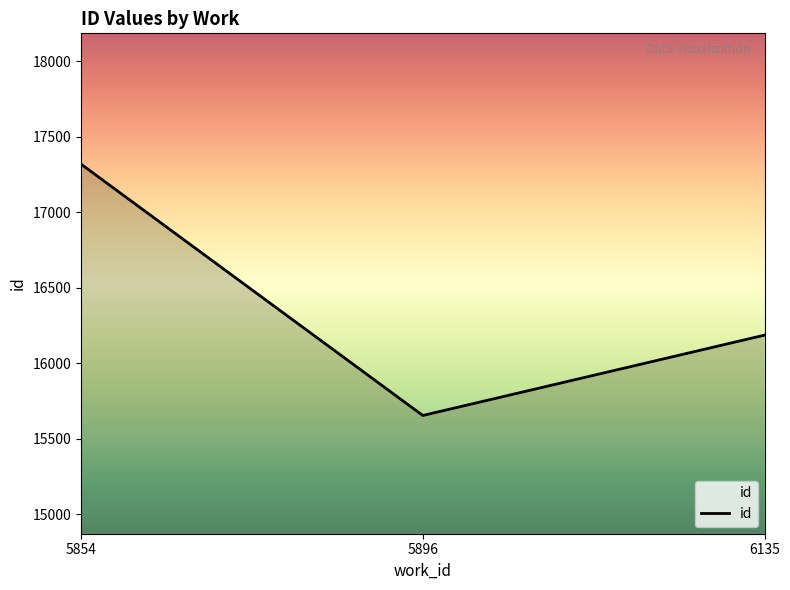

List the labels in order of value, largest first.

5854, 6135, 5896